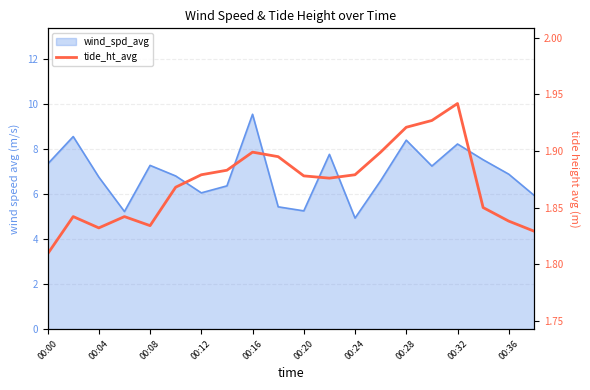

Reading right to left, transcribe all the data shown in this chart.

1.8	1.8	1.9	1.9	1.9	1.9	1.9	1.9	1.9	1.9	1.9	1.9	1.9	1.9	1.9	1.8	1.8	1.8	1.8	1.8